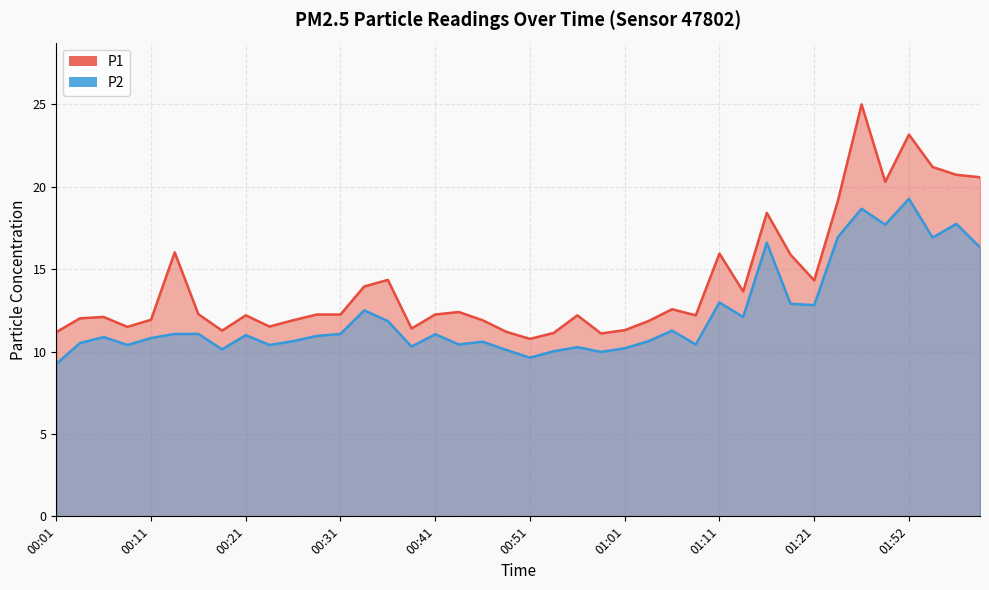

Rank the series by their maximum value, from highest to lowest.

P1, P2